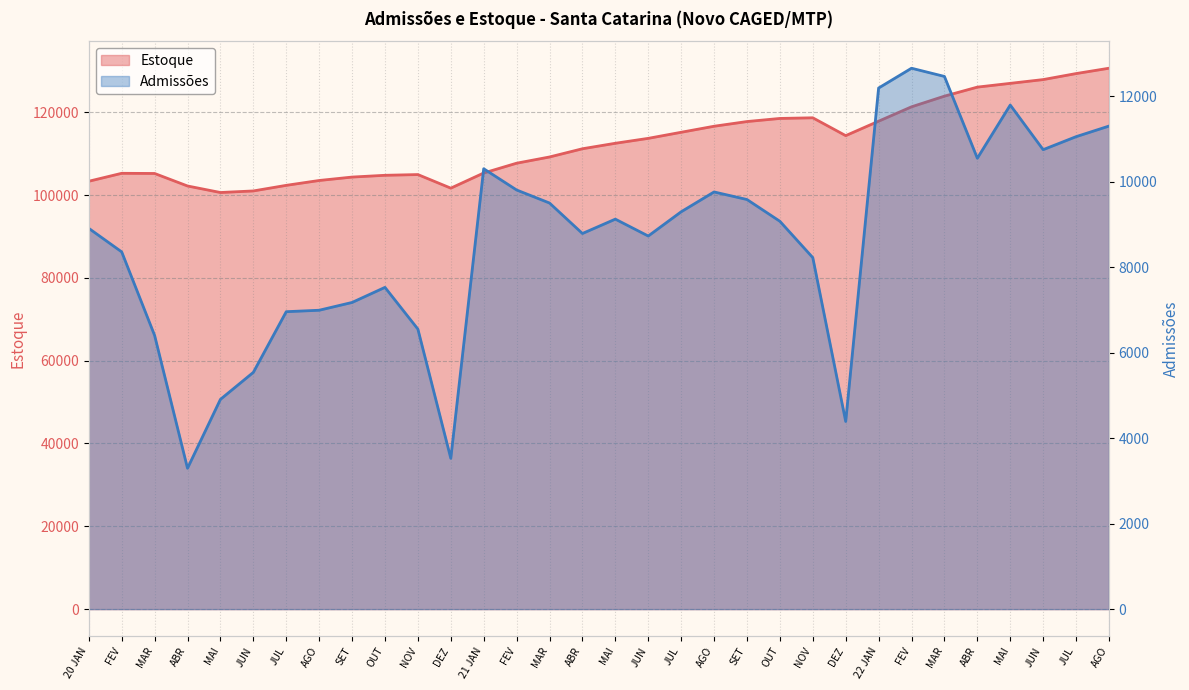

What is the label of the 18th point from the right?

MAR